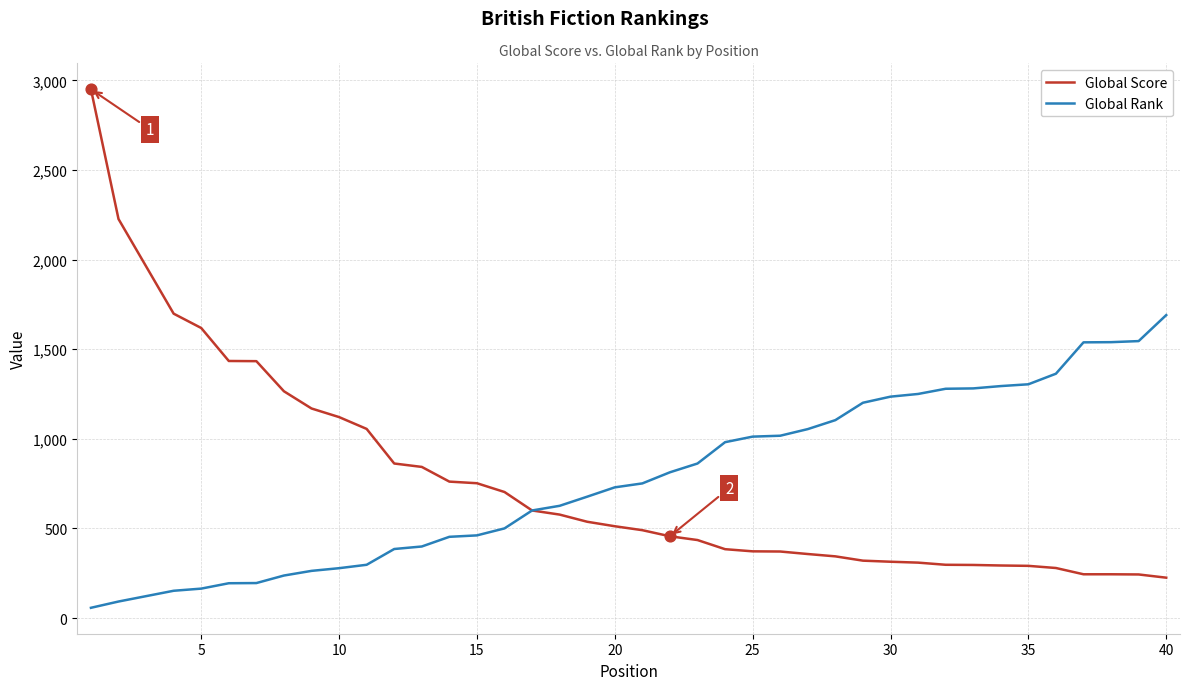

Which series has the largest range (max minus min)?

Global Score